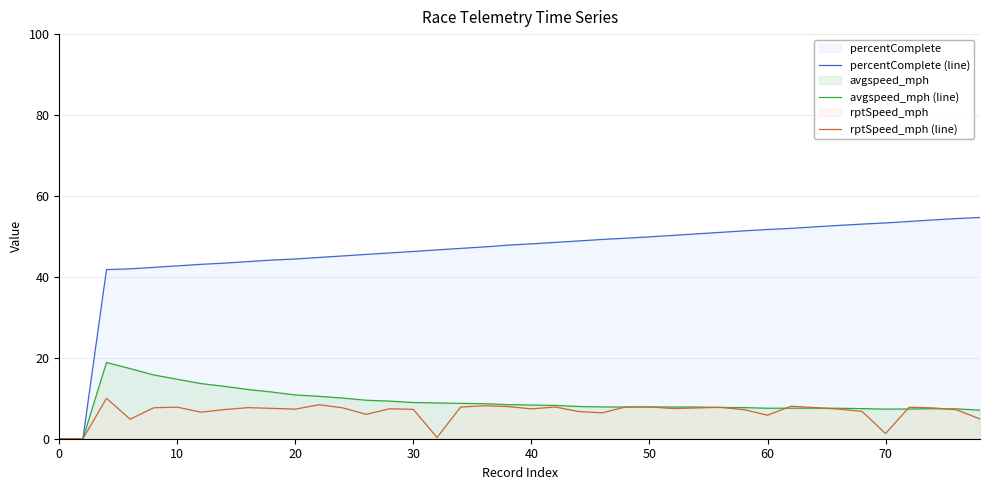

List the series in order of their peak value, highest first.

percentComplete (line), avgspeed_mph (line), rptSpeed_mph (line)